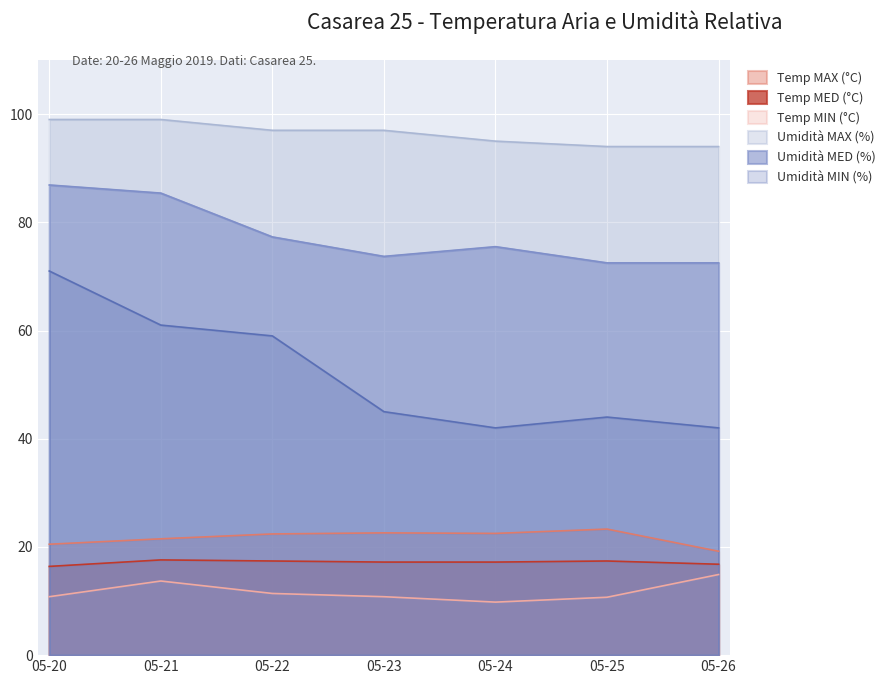

Which series has the largest range (max minus min)?

Umidità MIN (%)